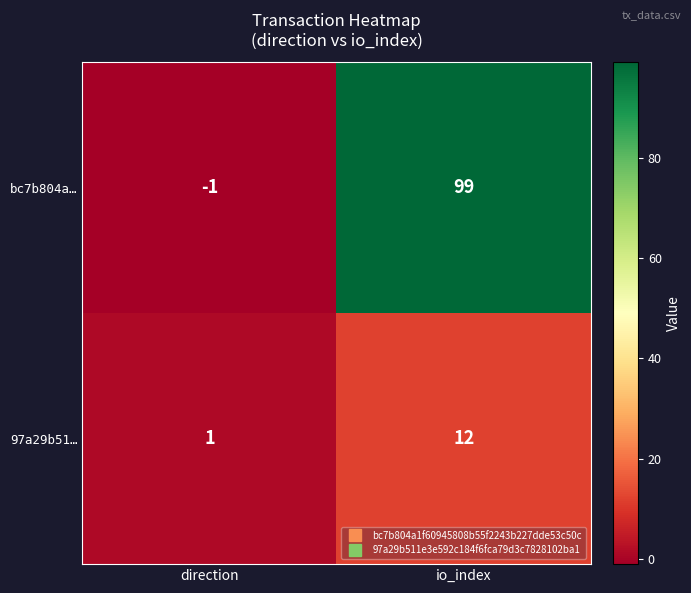

At how many categories does at least one series exceed 83?

1